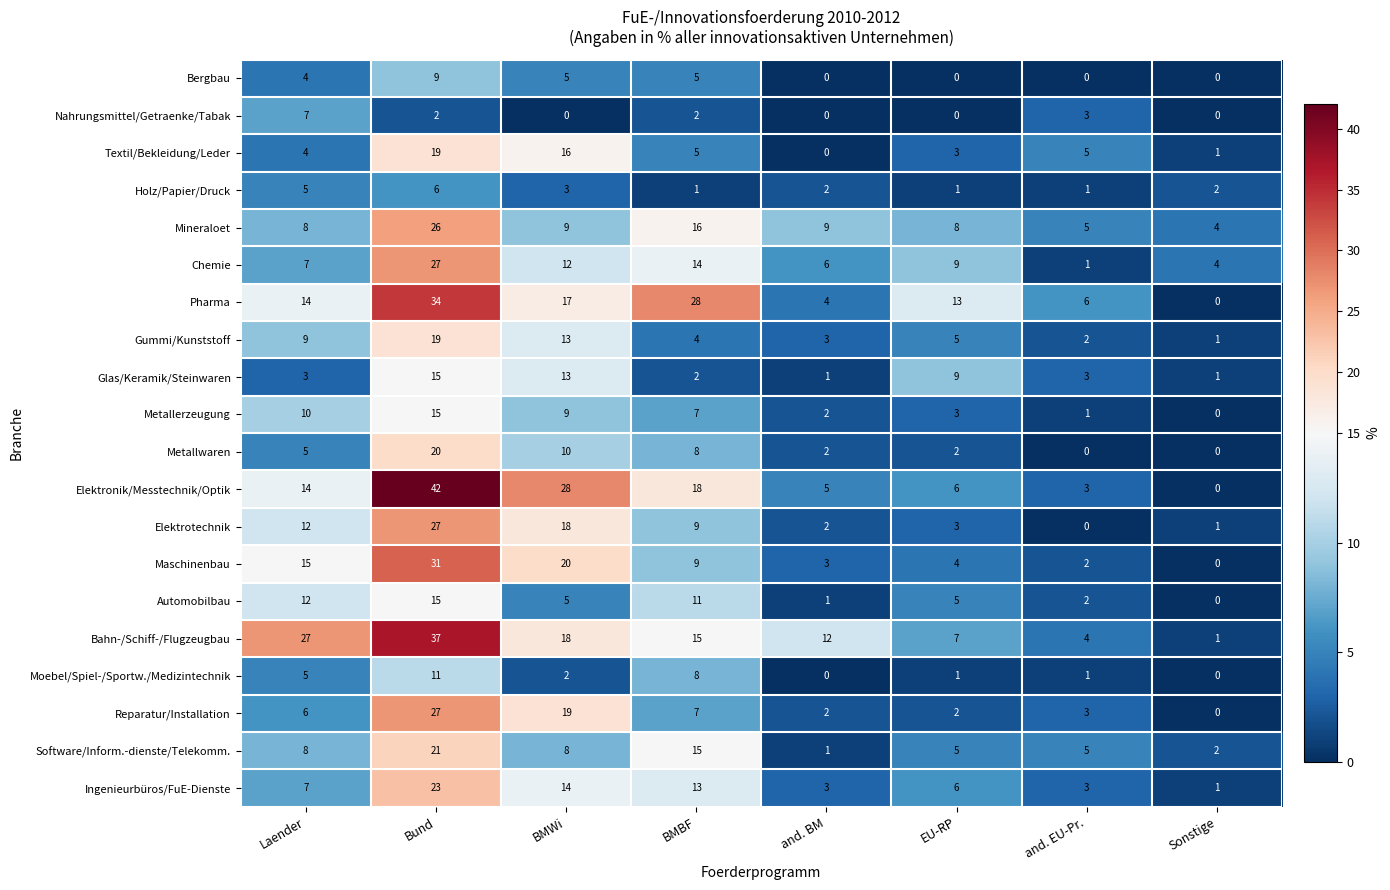

The value of Elektronik/Messtechnik/Optik at BMBF is 18. True or false?

True